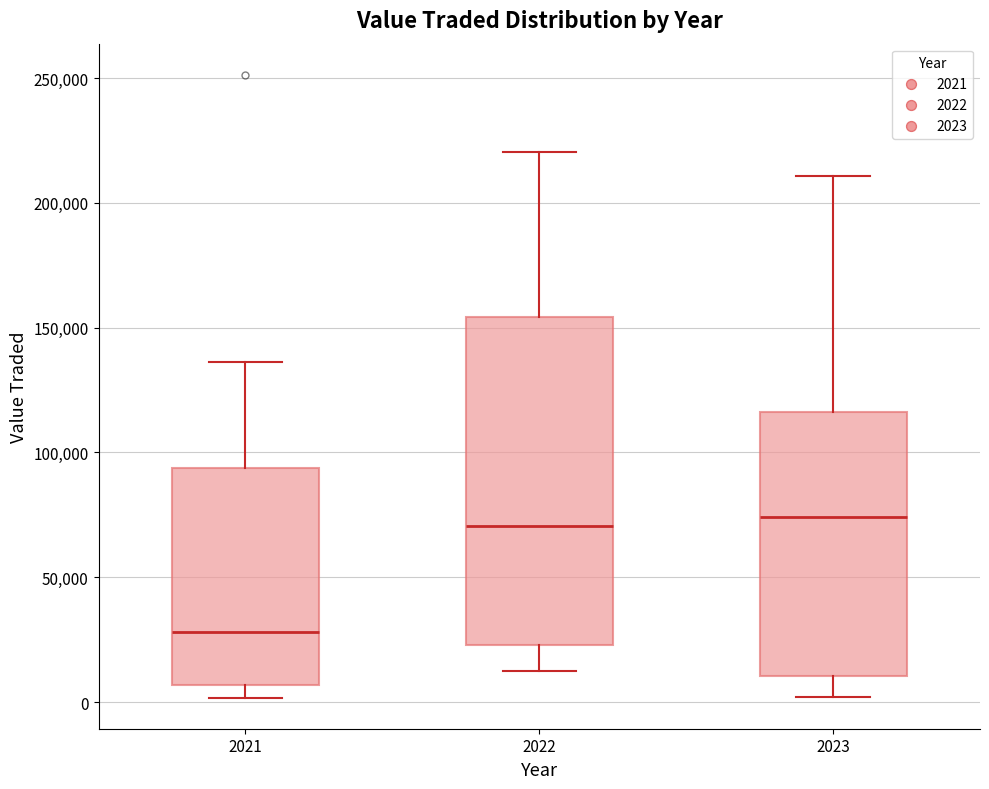

Reading left to right, read every box against the y-axis: the position of its median line, the range the box covers, and the ends of its whiskers. The values are not printed on the chart, so give them approximately, as read against the axis.

2021: median 30000, box 5000 to 95000, whiskers 0 to 135000
2022: median 70000, box 25000 to 155000, whiskers 10000 to 220000
2023: median 75000, box 10000 to 115000, whiskers 0 to 210000